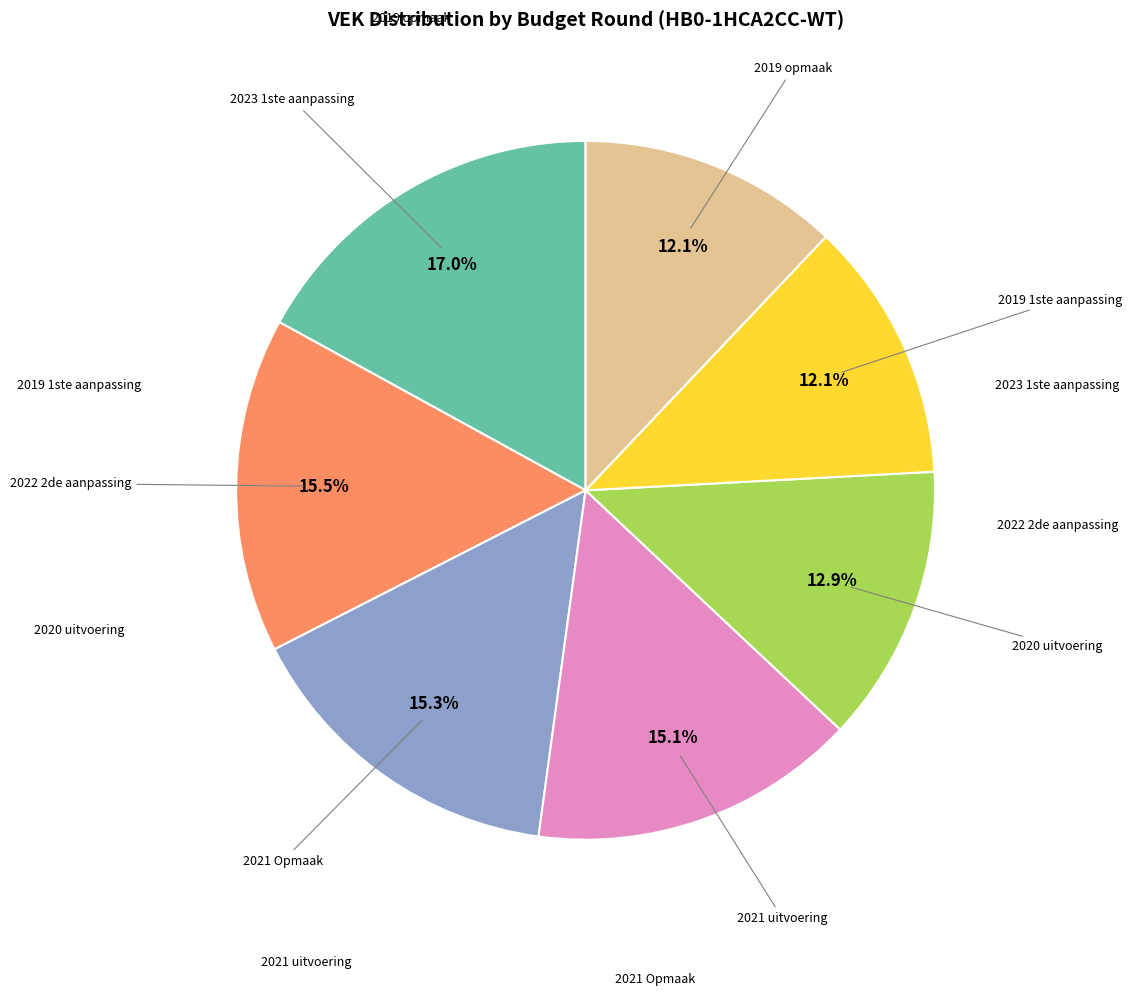

Does any single category account for the majority?

No